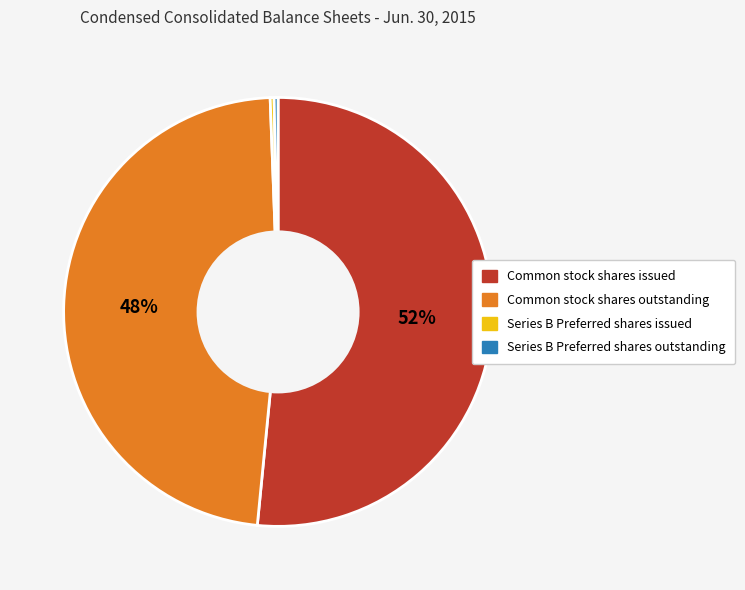

Which slice is the largest?

Common stock shares issued